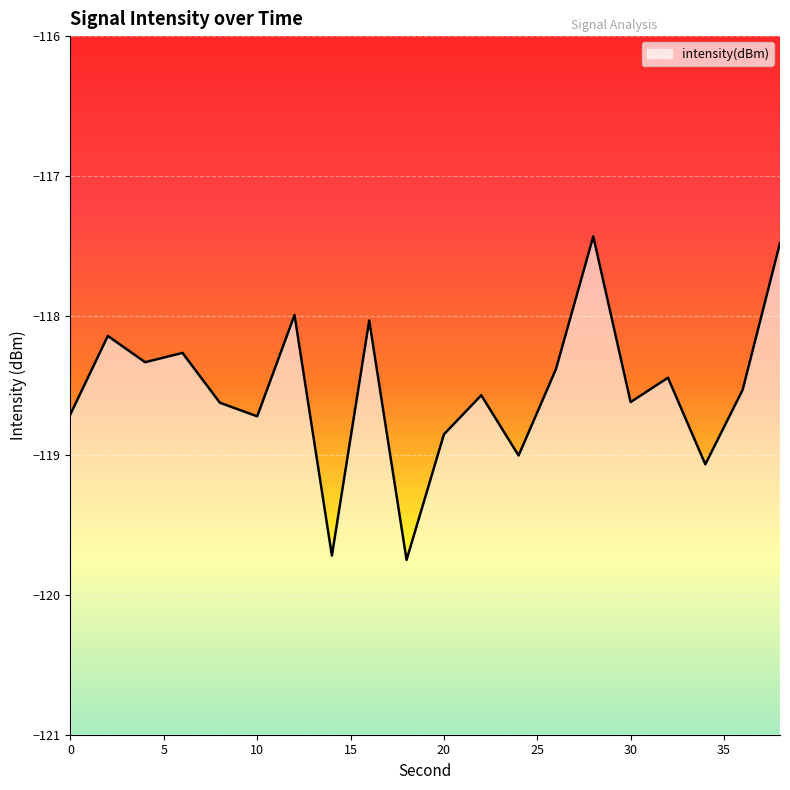

Is it true that the value at 34 is -170.7?

False